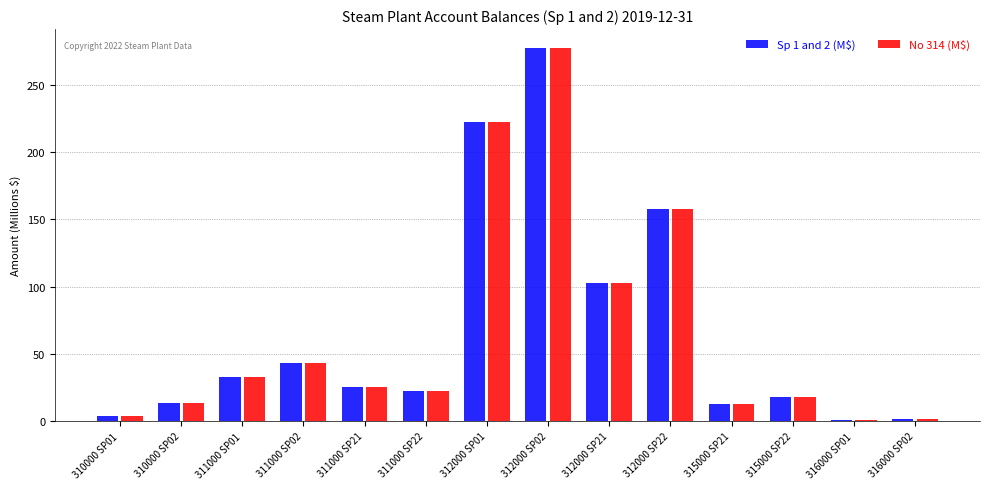

Is the value of No 314 (M$) at 310000 SP01 greater than the value of Sp 1 and 2 (M$) at 311000 SP01?

No